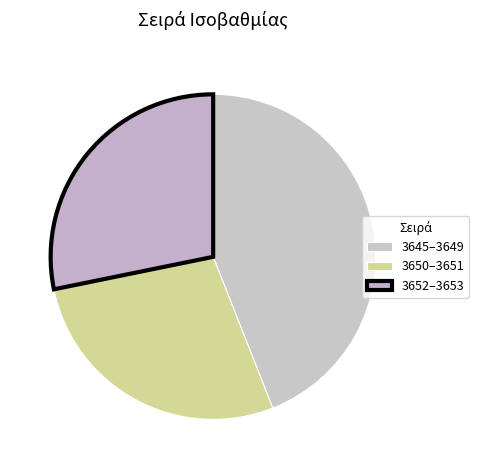

How many slices are in this pie chart?

3